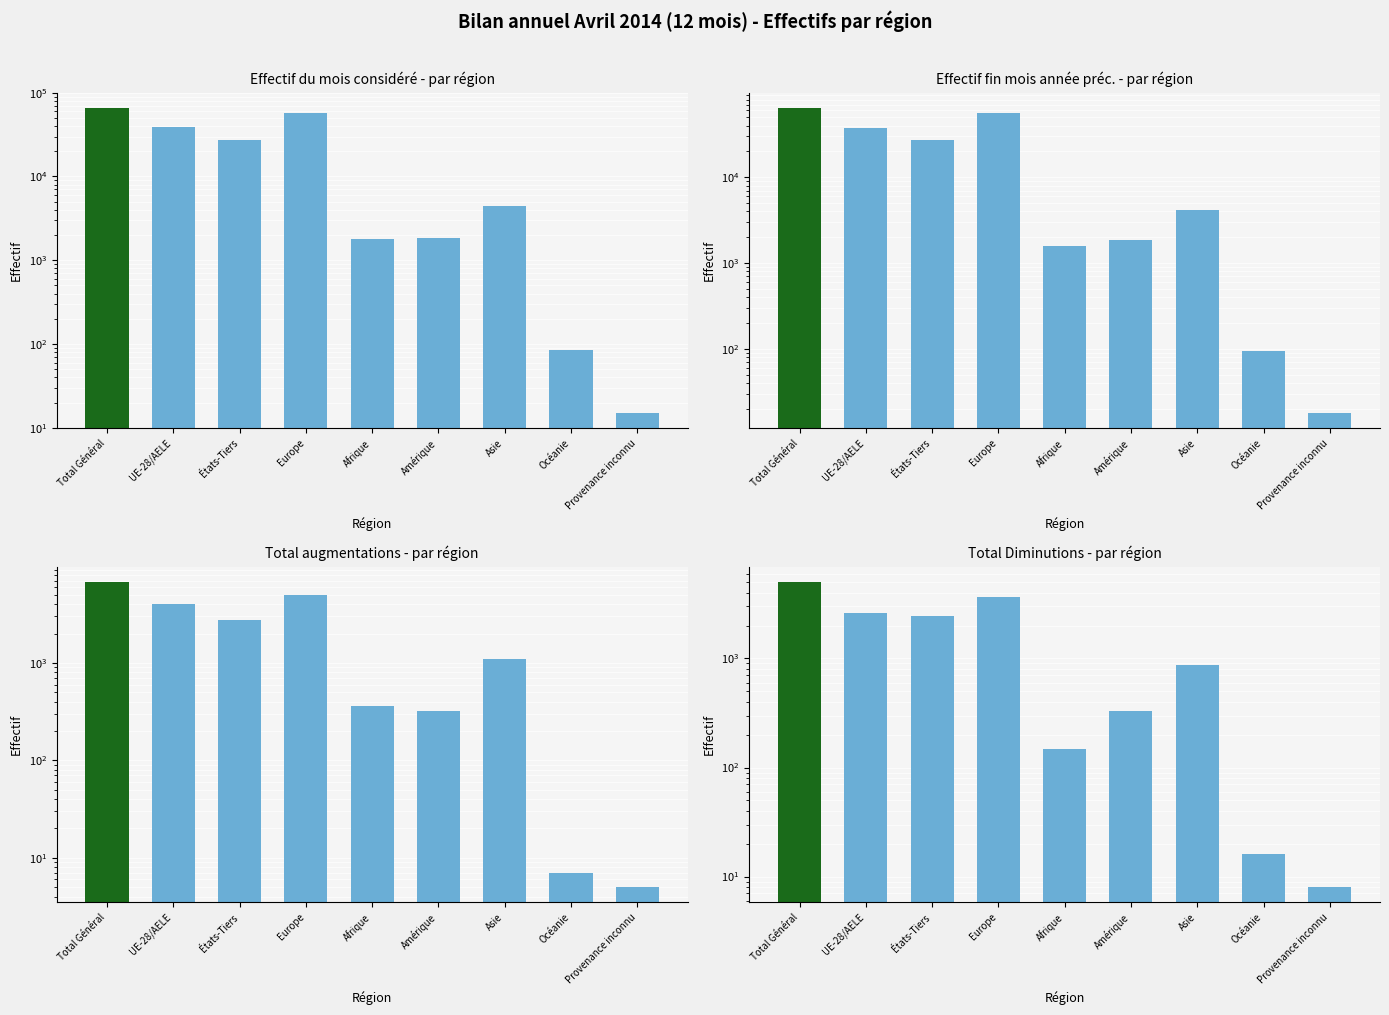

What is the smallest value displayed?

5